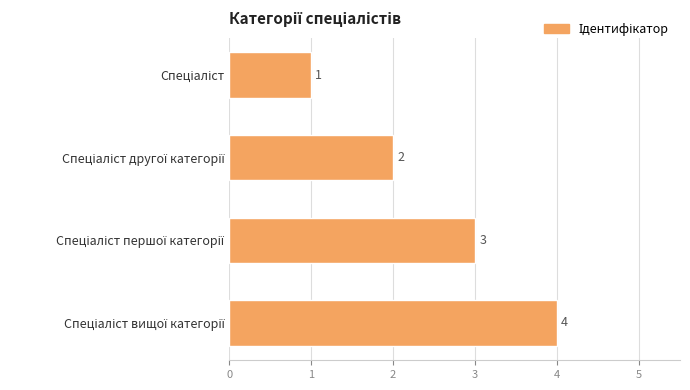

Count the values in the range 2 to 4.

3